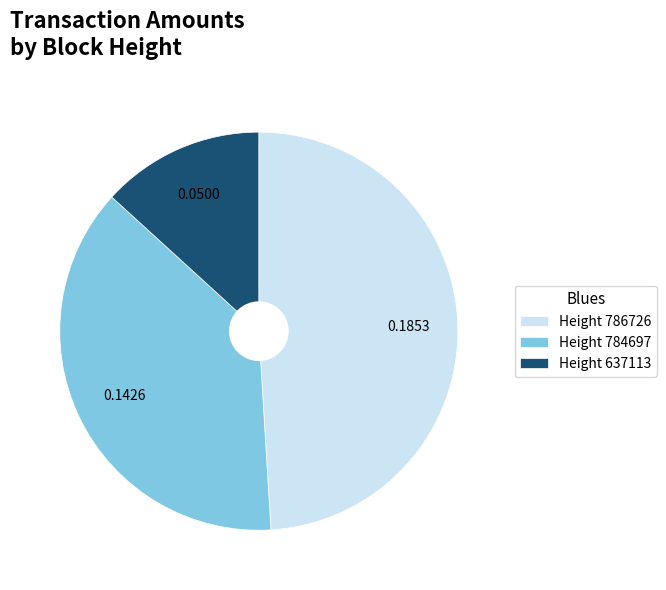

Which has a higher value, Height 637113 or Height 786726?

Height 786726